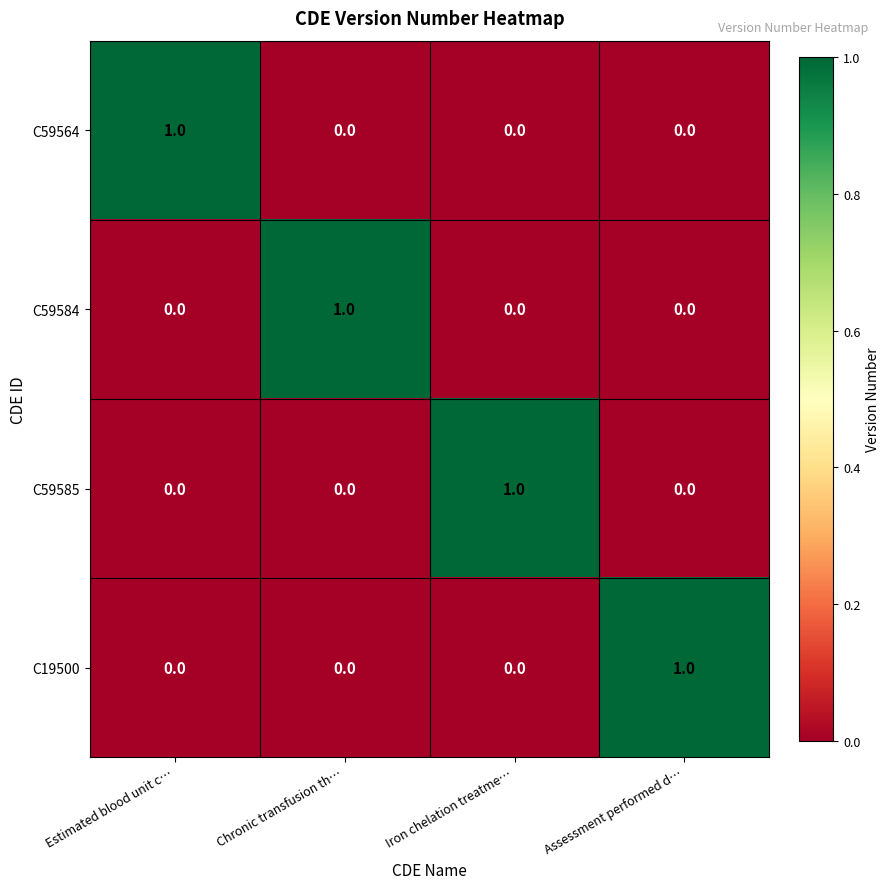

Is it true that C59584 equals 1 at Chronic transfusion th…?

True